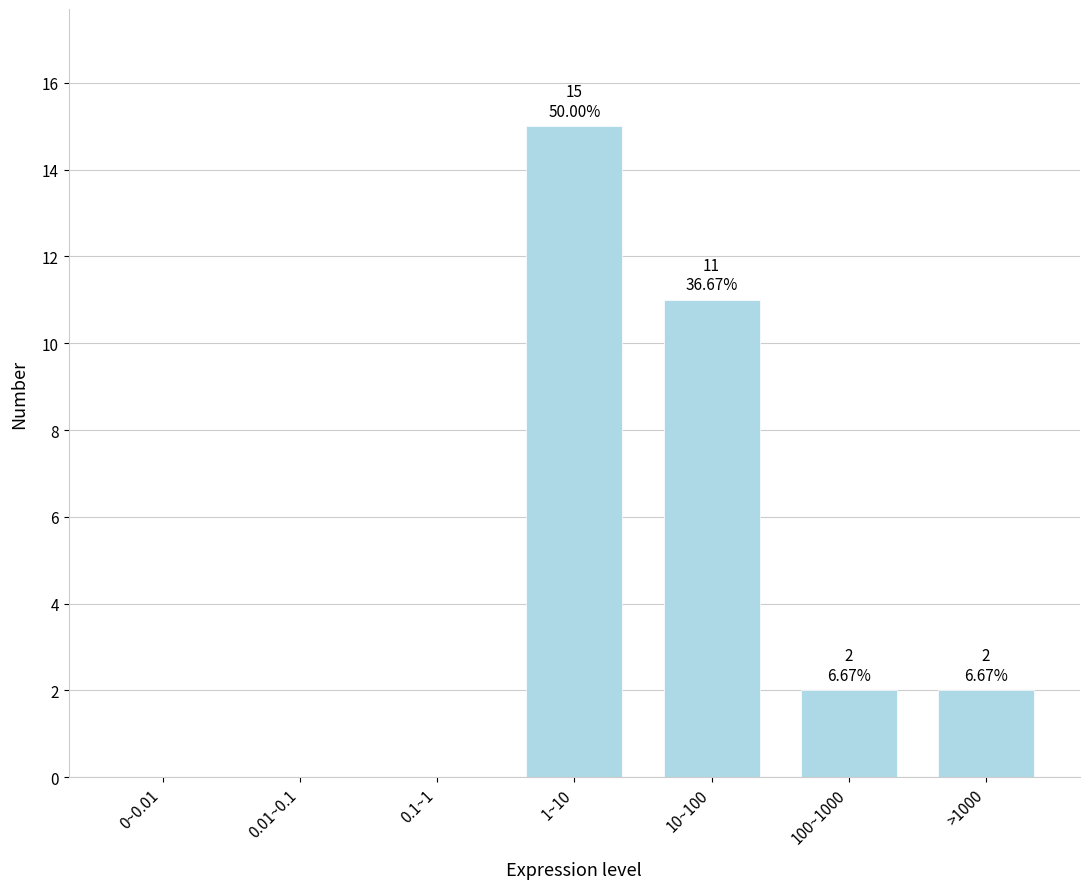

Reading left to right, what are all the values shown in this chart?

0~0.01=0	0.01~0.1=0	0.1~1=0	1~10=15	10~100=11	100~1000=2	>1000=2